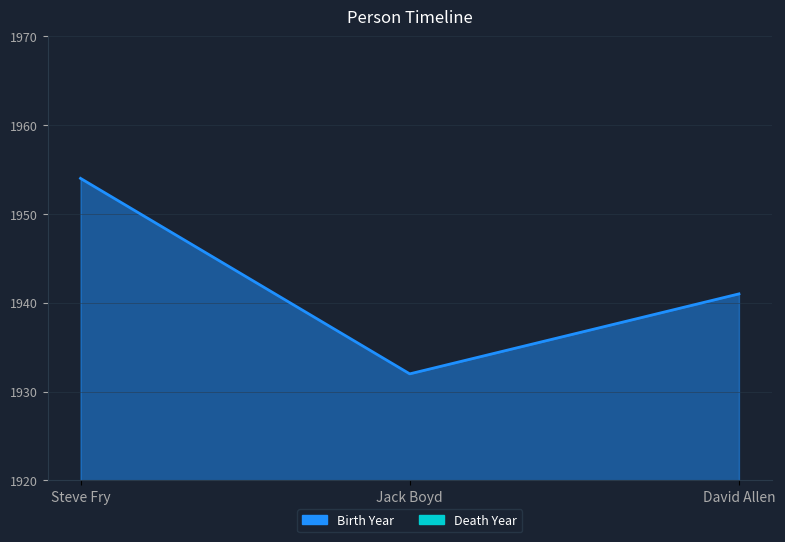

Count the values in the range 1932 to 1954.

3